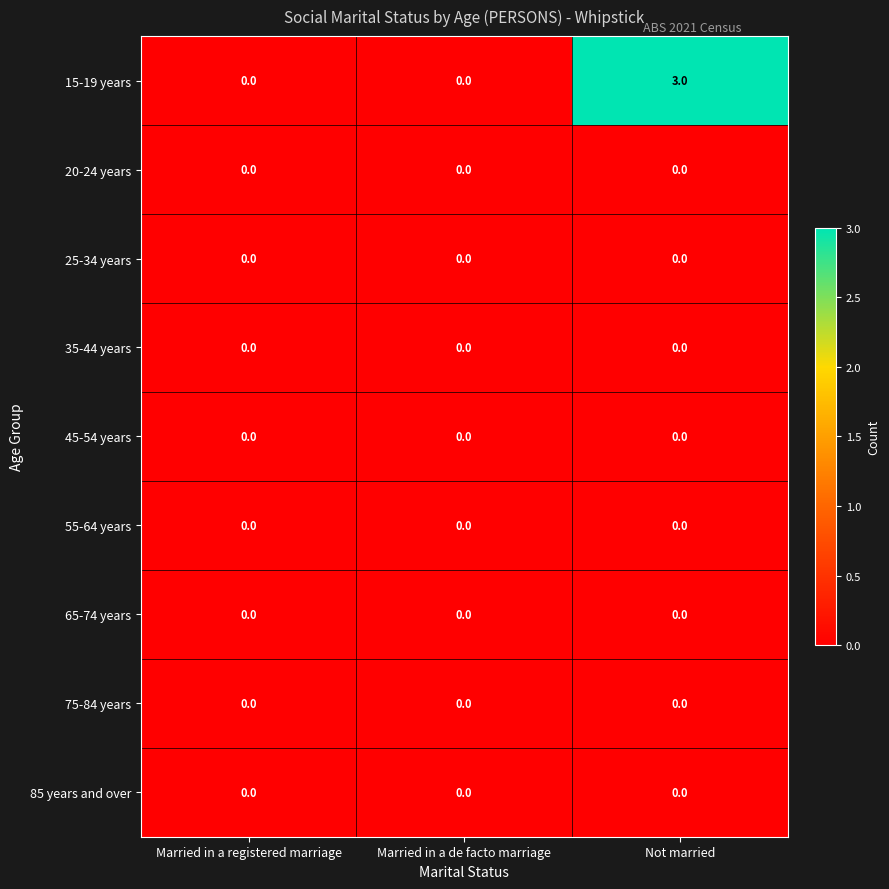

Which series changed the most between Married in a registered marriage and Not married?

15-19 years